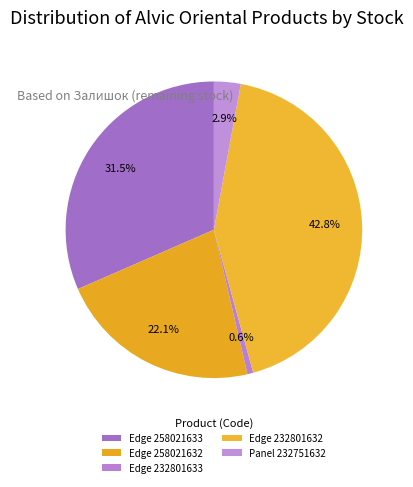

Is there a majority slice in this chart?

No